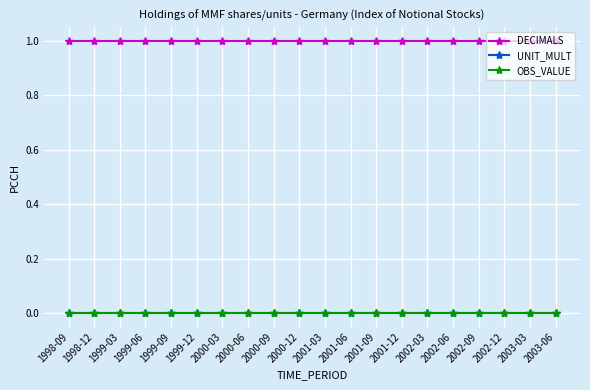

Does the chart have visible grid lines?

Yes